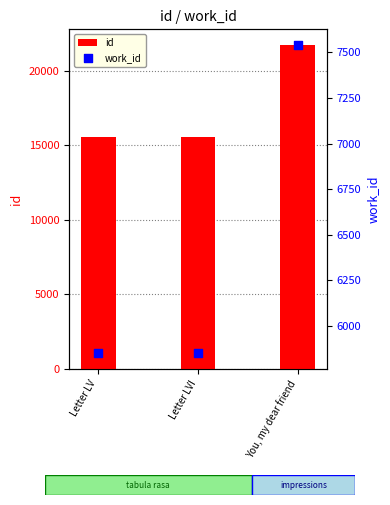

At which category is the sum across all series the highest?

You, my dear friend